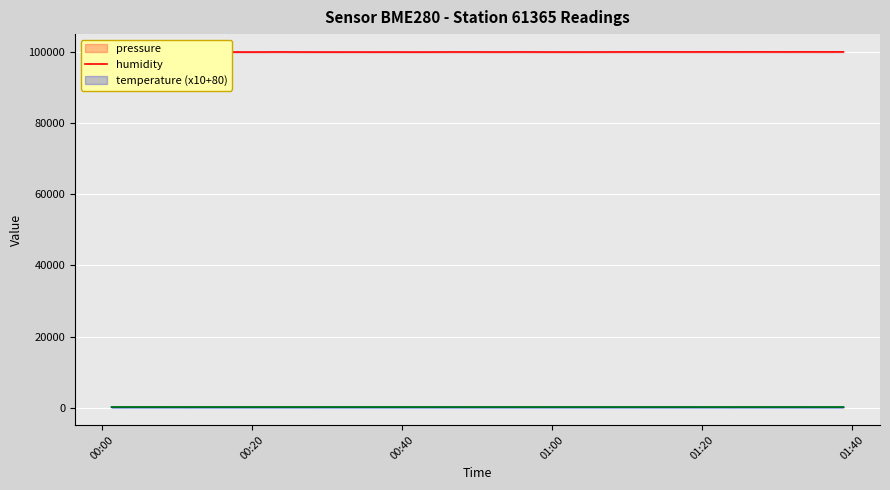

At which label does temperature first exceed 157?

2022-11-24T00:01:15